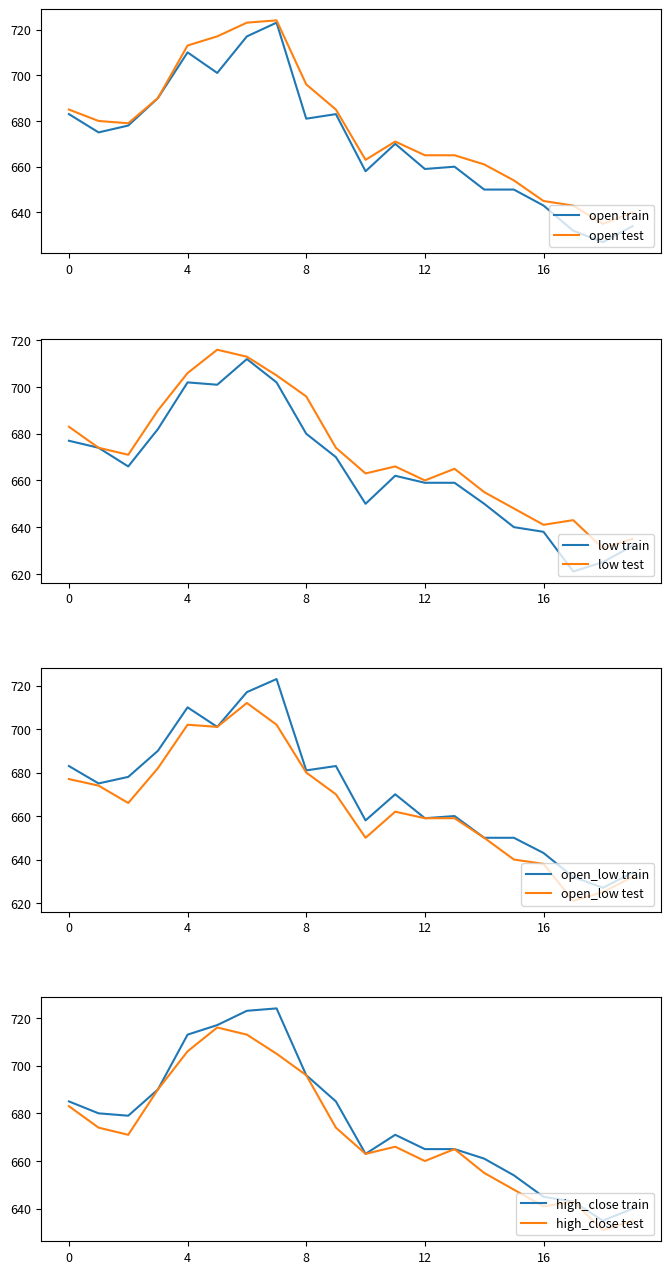

Does the chart display data point markers on the line(s)?

No